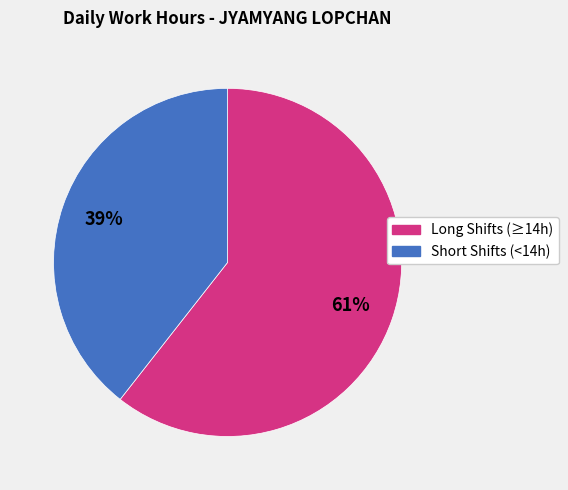

To the nearest percent, what is the average slice percentage?

50%